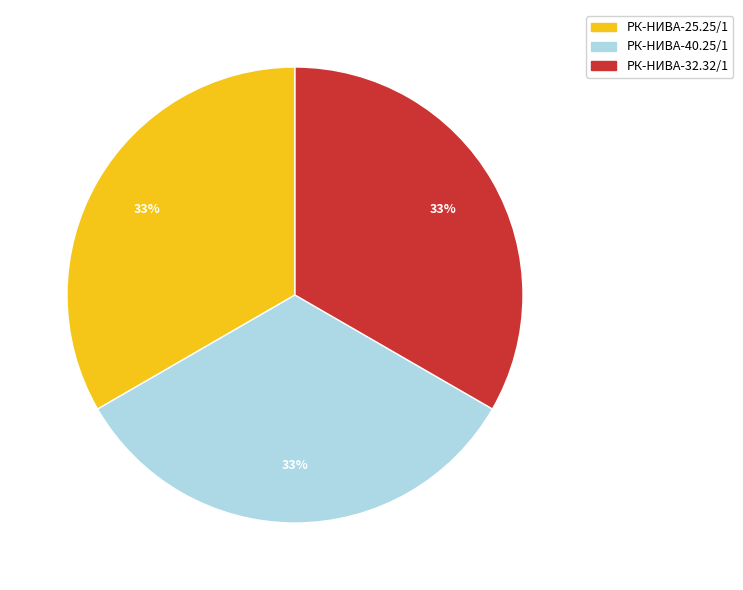

To the nearest percent, what is the combined percentage of РК-НИВА-25.25/1 and РК-НИВА-40.25/1?

67%